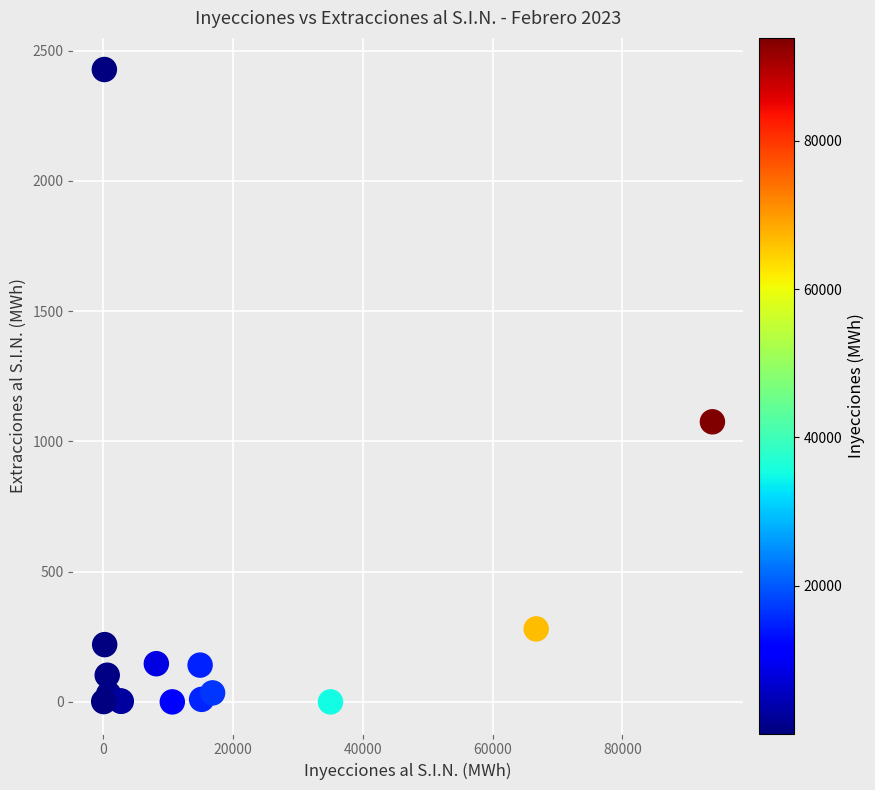

What Y value in the scatter plot is closest to 1213?

1075.3